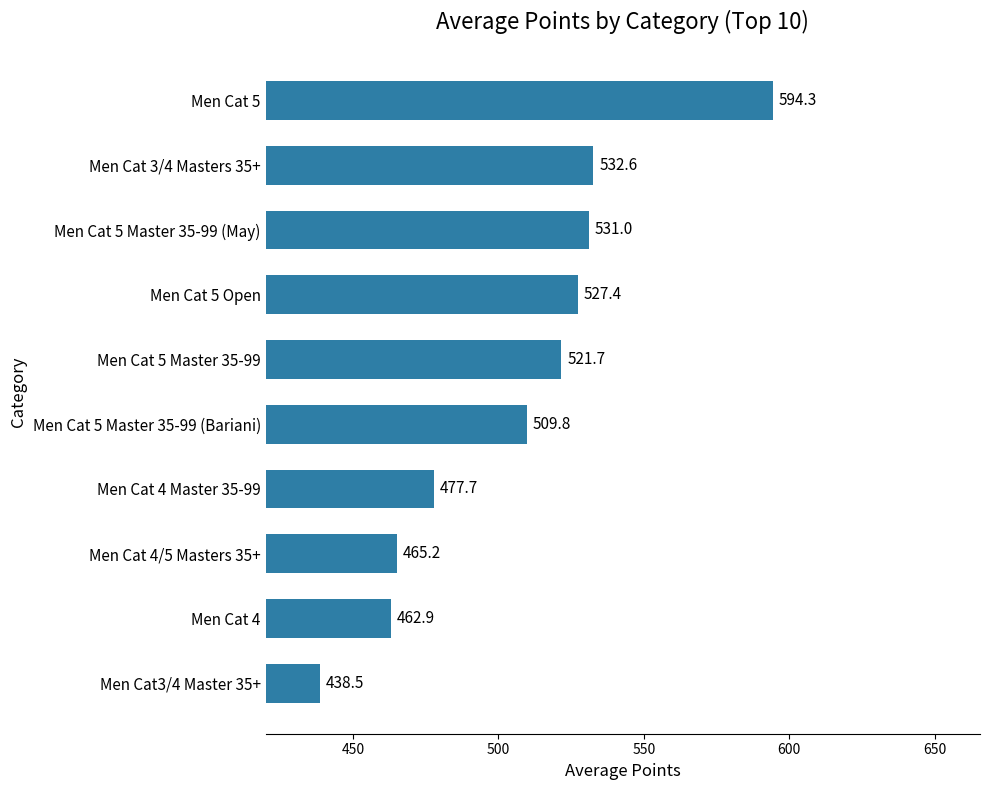

At which label is the value closest to 516?

Men Cat 5 Master 35-99